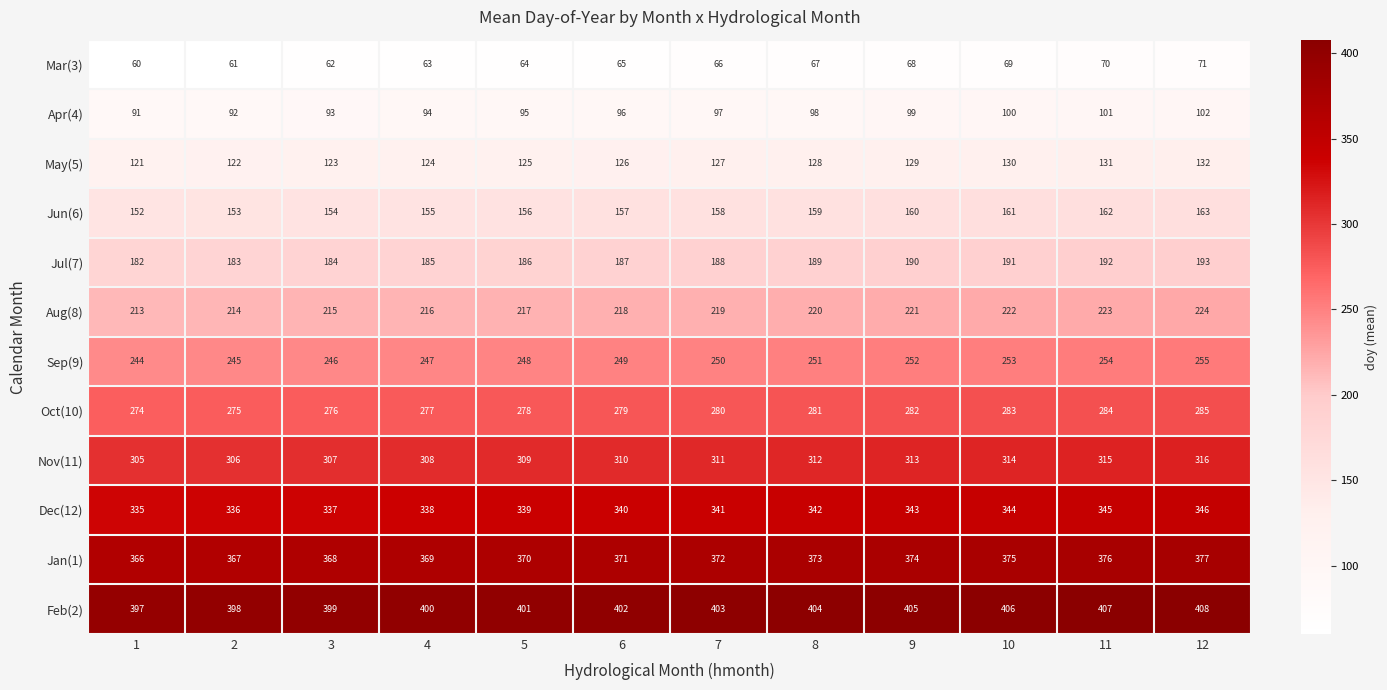

Rank the series at 5 from lowest to highest value.

Mar(3), Apr(4), May(5), Jun(6), Jul(7), Aug(8), Sep(9), Oct(10), Nov(11), Dec(12), Jan(1), Feb(2)